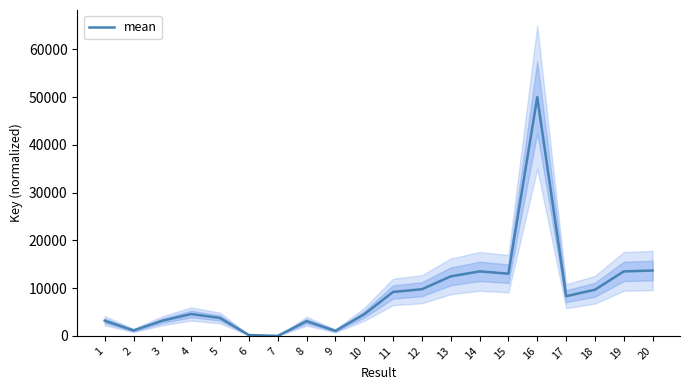

Which category has the lowest value across all series?

7